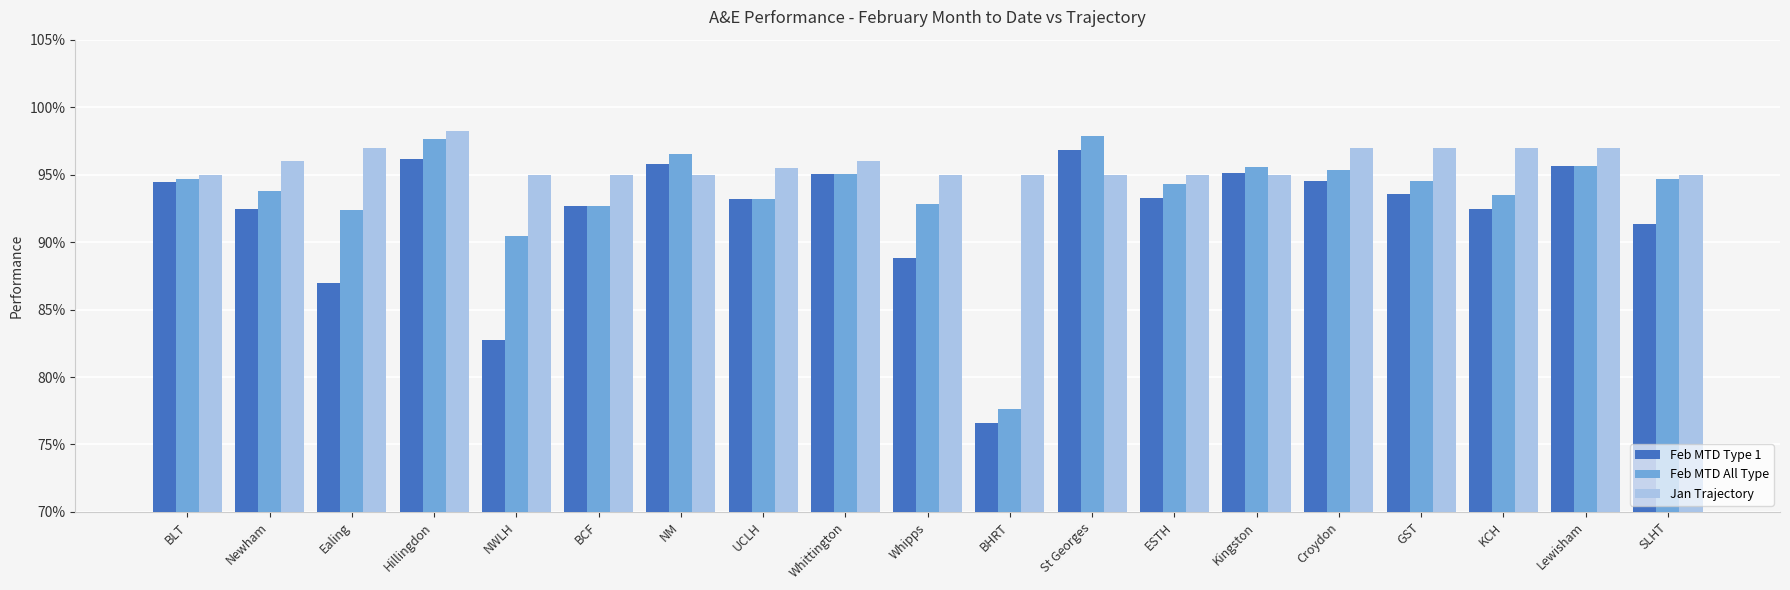

True or false: Feb MTD Type 1 has a value of 1.6 at SLHT.

False